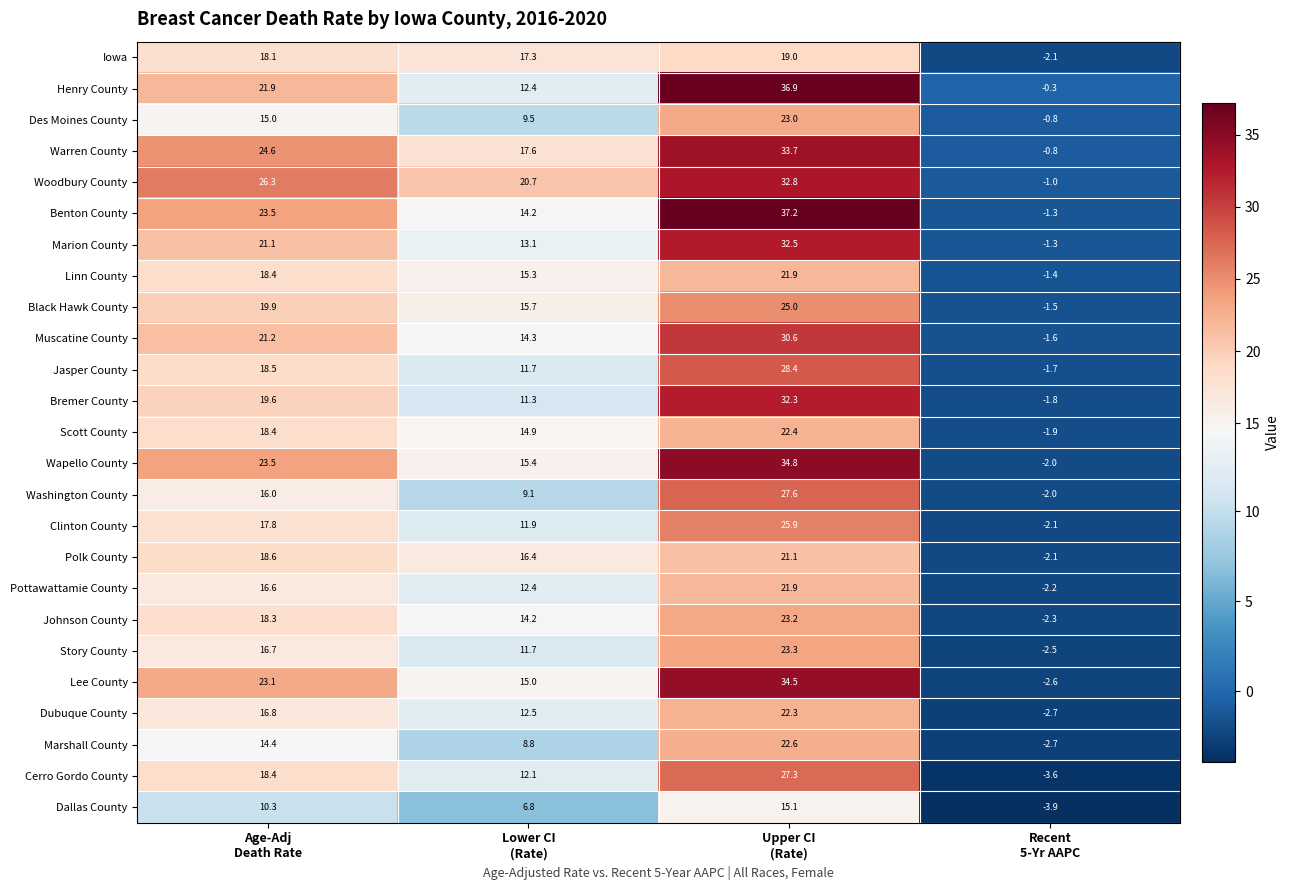

Which series has the widest spread of values?

Benton County